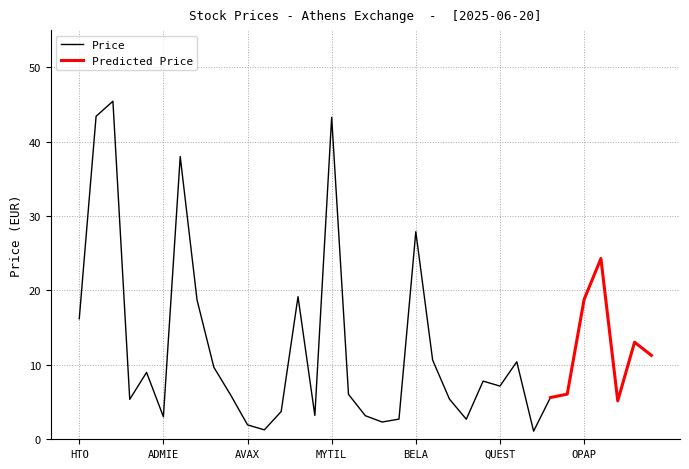

What is the difference between the values at EYDAP and EEE?

39.8